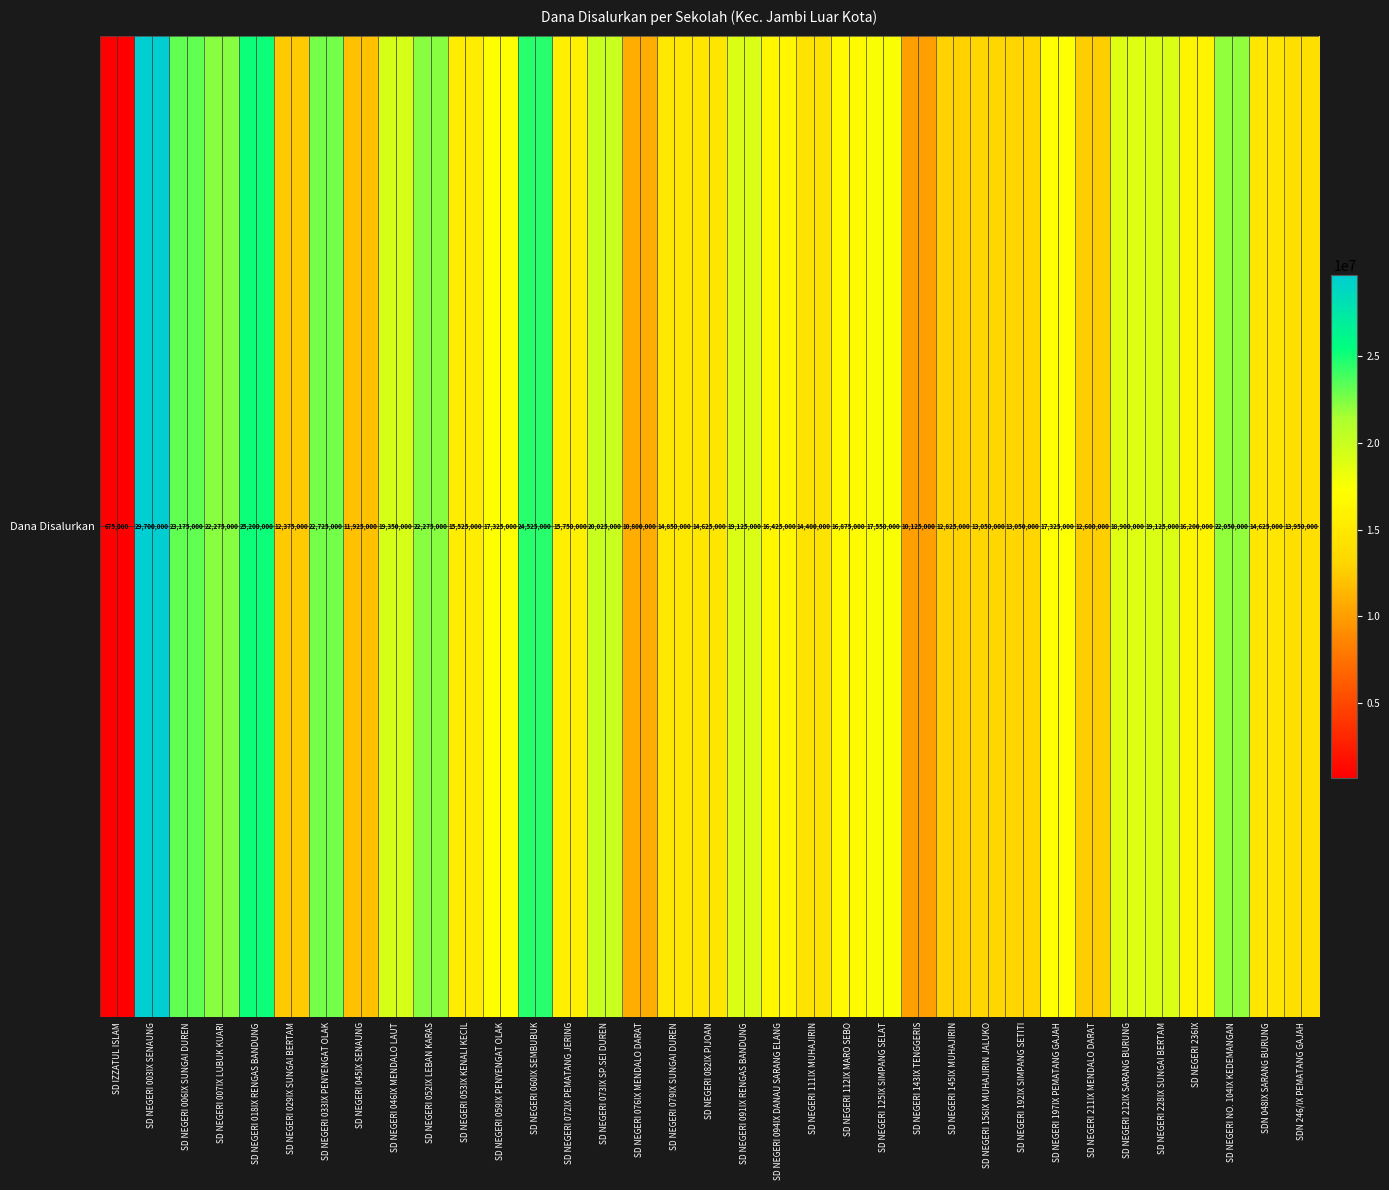

Rank the categories by value from lowest to highest.

SD IZZATUL ISLAM, SD NEGERI 143IX TENGGERIS, SD NEGERI 076IX MENDALO DARAT, SD NEGERI 045IX SENAUNG, SD NEGERI 029IX SUNGAI BERTAM, SD NEGERI 211IX MENDALO DARAT, SD NEGERI 145IX MUHAJIRIN, SD NEGERI 156IX MUHAJIRIN JALUKO, SD NEGERI 192IX SIMPANG SETITI, SDN 246/IX PEMATANG GAJAH, SD NEGERI 111IX MUHAJIRIN, SD NEGERI 082IX PIJOAN, SDN 048IX SARANG BURUNG, SD NEGERI 079IX SUNGAI DUREN, SD NEGERI 053IX KENALI KECIL, SD NEGERI 072IX PEMATANG JERING, SD NEGERI 236IX, SD NEGERI 094IX DANAU SARANG ELANG, SD NEGERI 112IX MARO SEBO, SD NEGERI 059IX PENYENGAT OLAK, SD NEGERI 197IX PEMATANG GAJAH, SD NEGERI 125IX SIMPANG SELAT, SD NEGERI 212IX SARANG BURUNG, SD NEGERI 091IX RENGAS BANDUNG, SD NEGERI 228IX SUNGAI BERTAM, SD NEGERI 046IX MENDALO LAUT, SD NEGERI 073IX SP.SEI DUREN, SD NEGERI NO. 104IX KEDEMANGAN, SD NEGERI 007IX LUBUK KUARI, SD NEGERI 052IX LEBAN KARAS, SD NEGERI 033IX PENYENGAT OLAK, SD NEGERI 006IX SUNGAI DUREN, SD NEGERI 060IX SEMBUBUK, SD NEGERI 018IX RENGAS BANDUNG, SD NEGERI 003IX SENAUNG